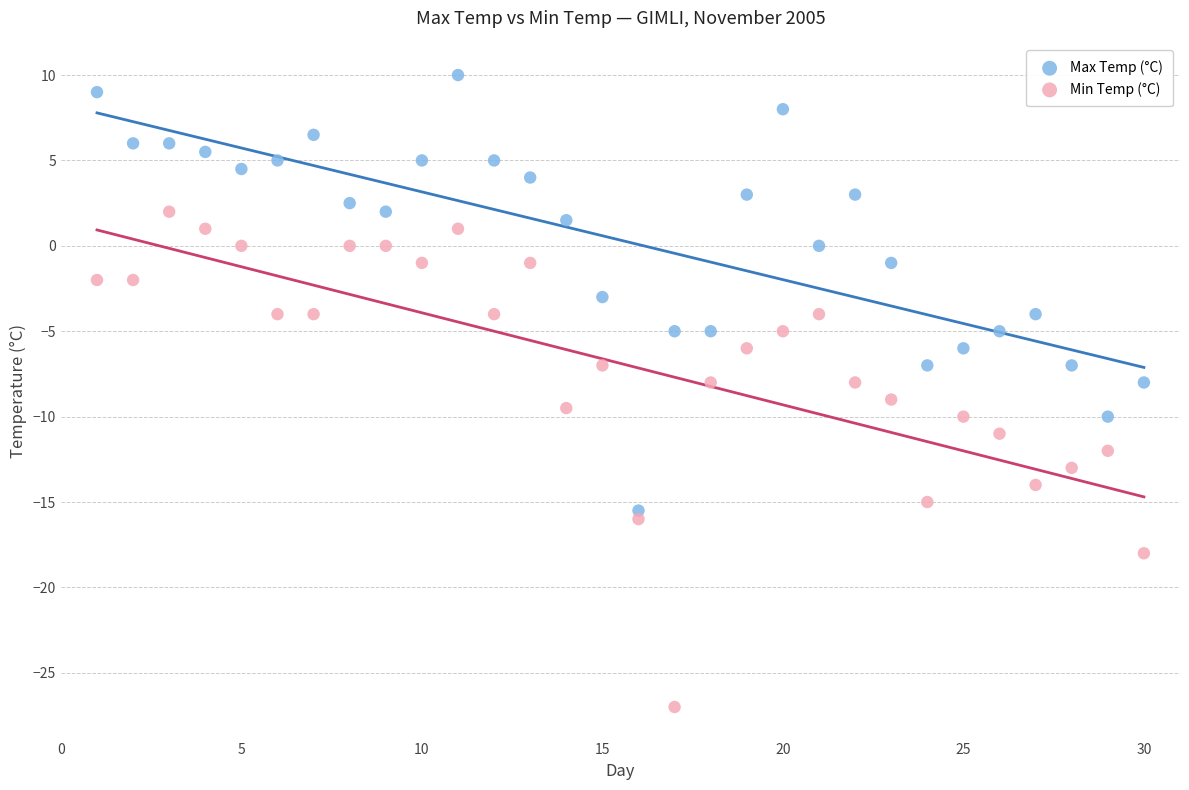

Which series contains the lowest Y value?

Min Temp (°C)